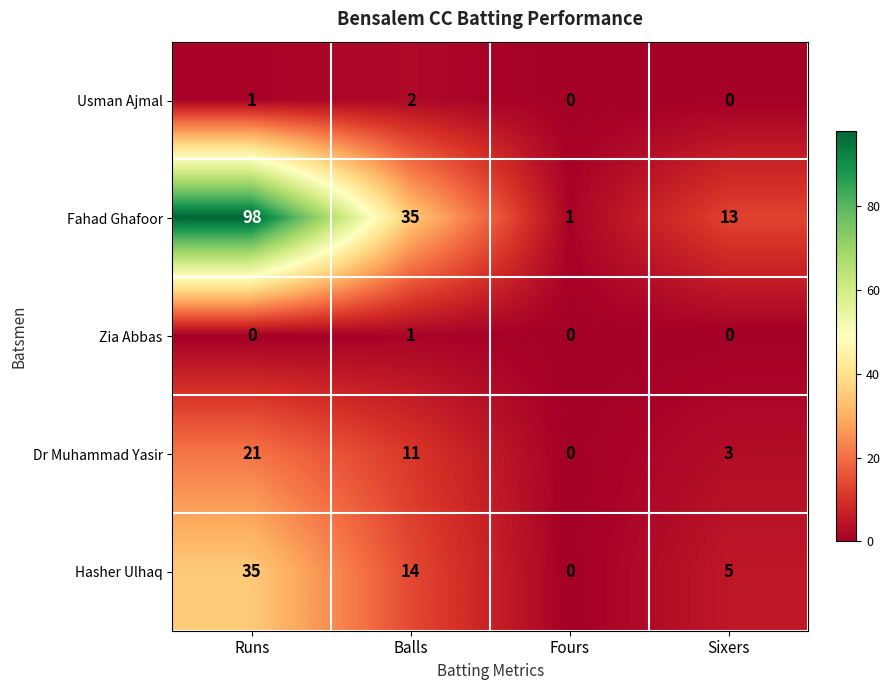

At which category does the chart reach its peak across all series?

Runs